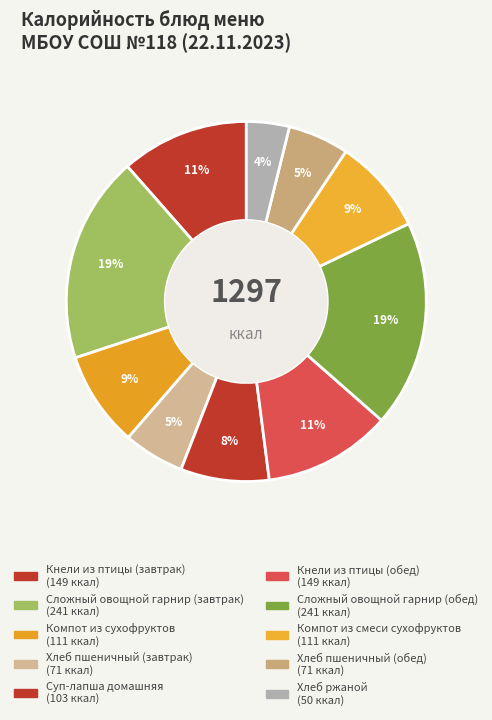

Count the number of slices in the pie.

10